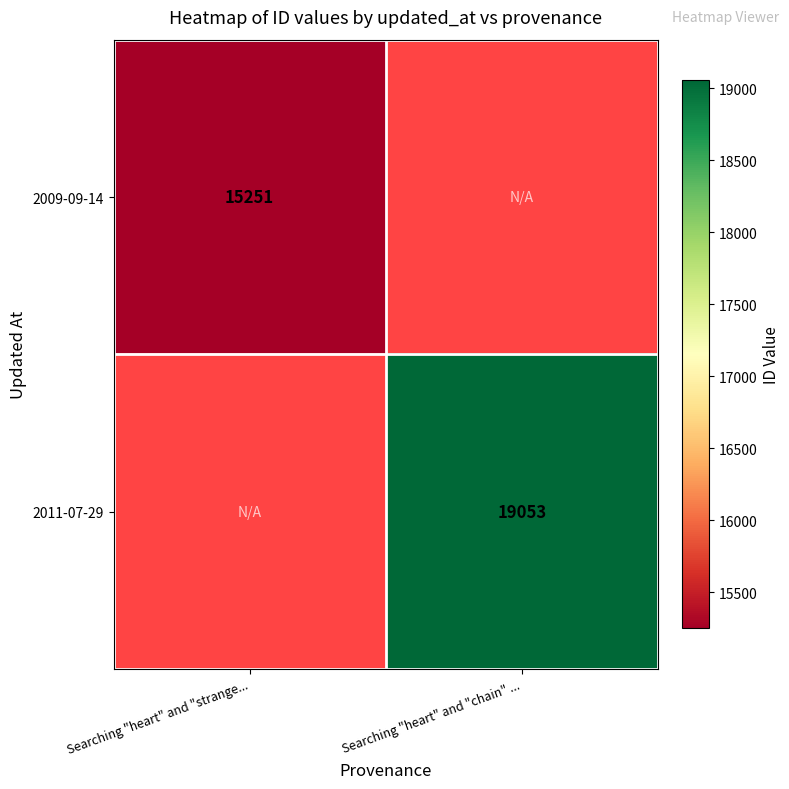

The 2009-09-14 series shows 20651 at Searching "heart" and "strange.... True or false?

False